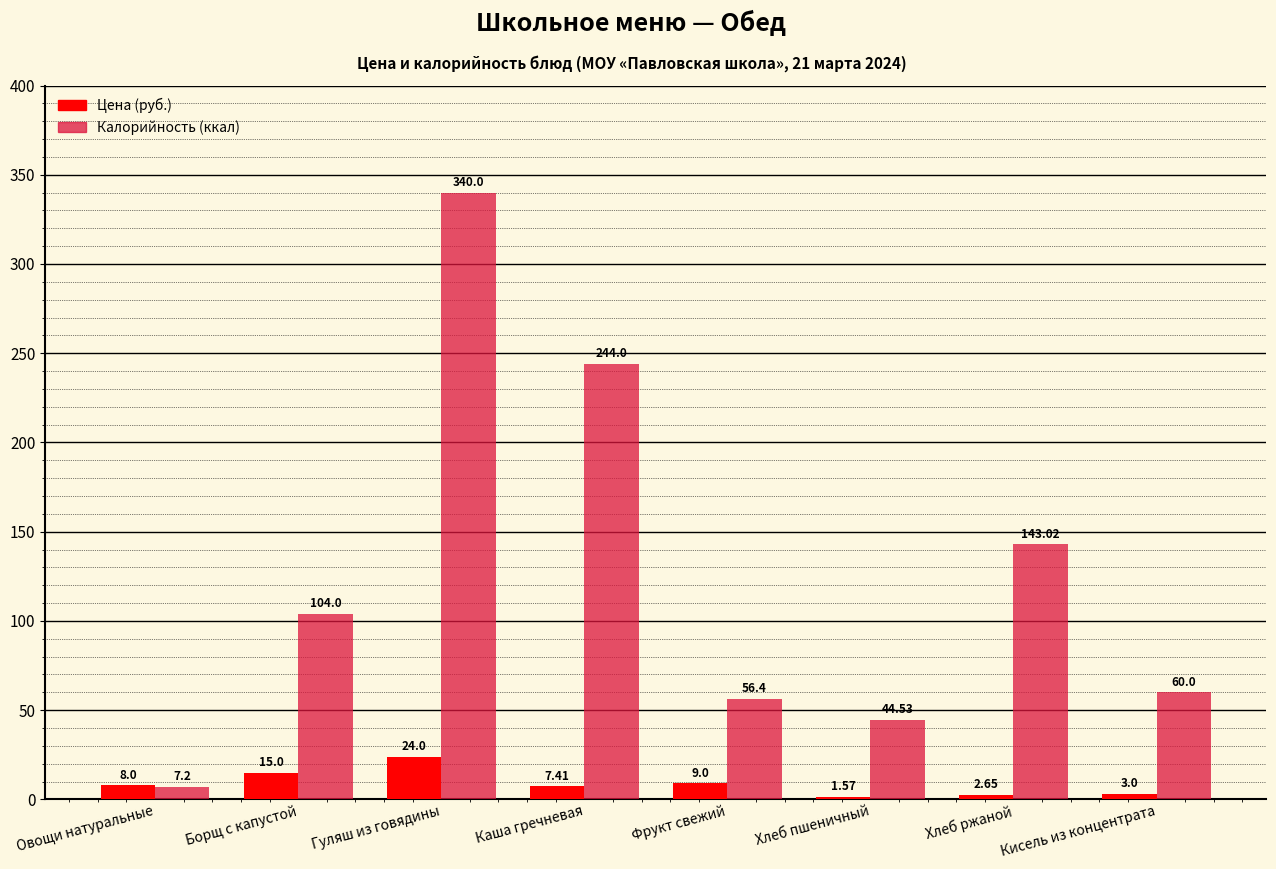

What are all the series names shown in the legend?

Цена (руб.), Калорийность (ккал)